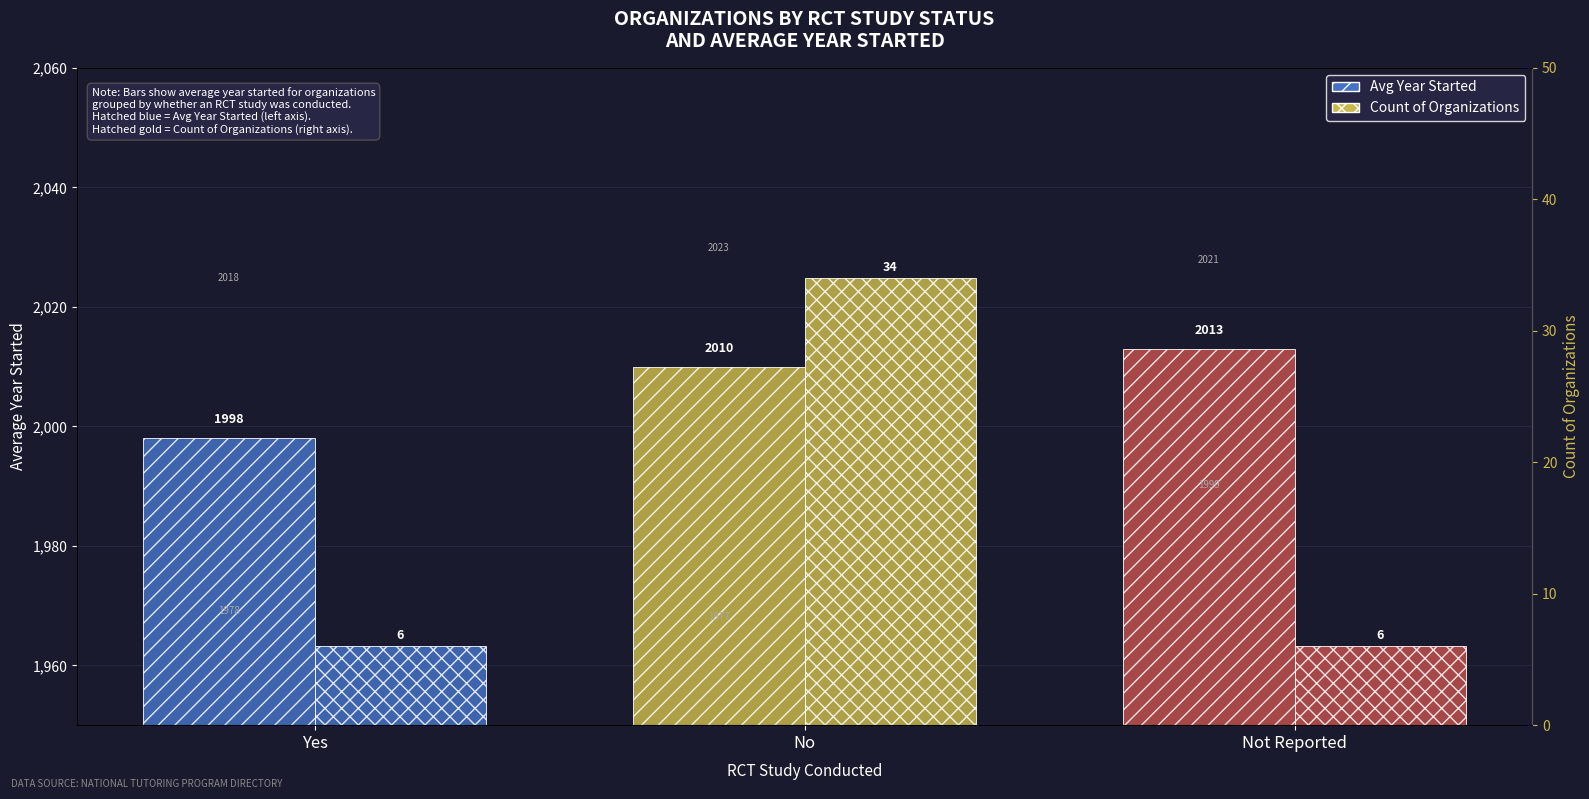

True or false: Avg Year Started has a value of 2013 at Not Reported.

True